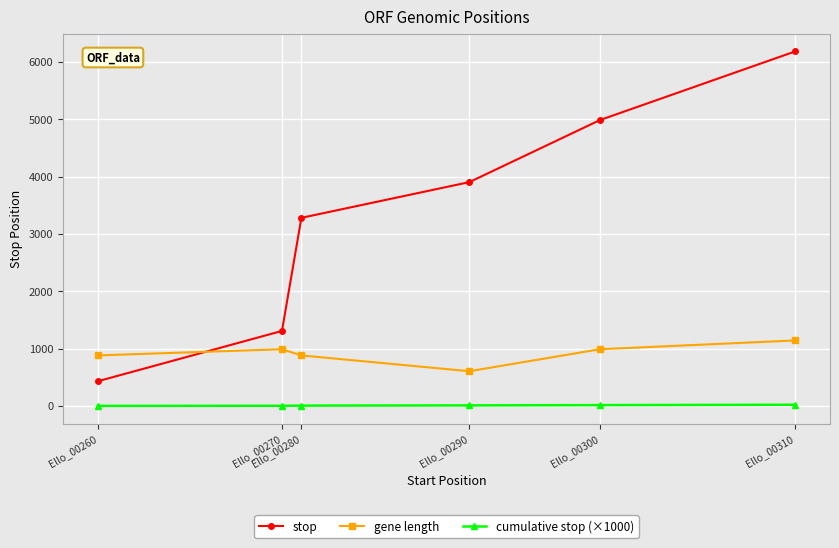

How many gene length values are between 881 and 989?

4